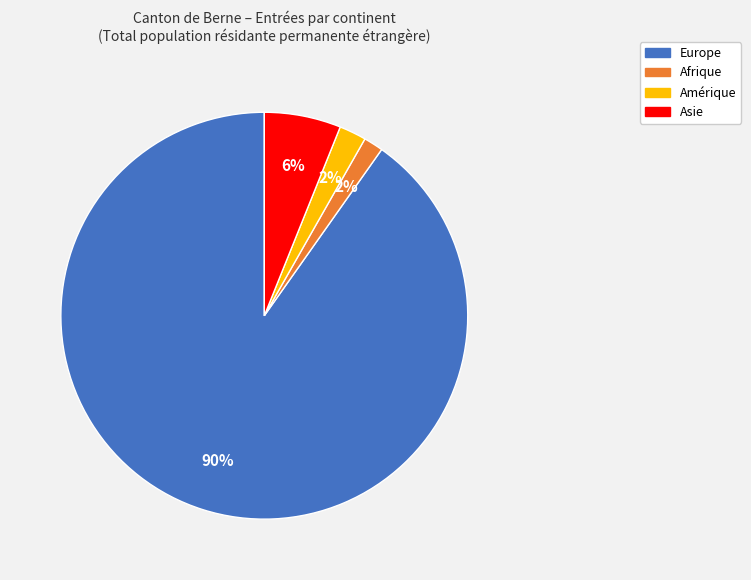

Is there a majority slice in this chart?

Yes